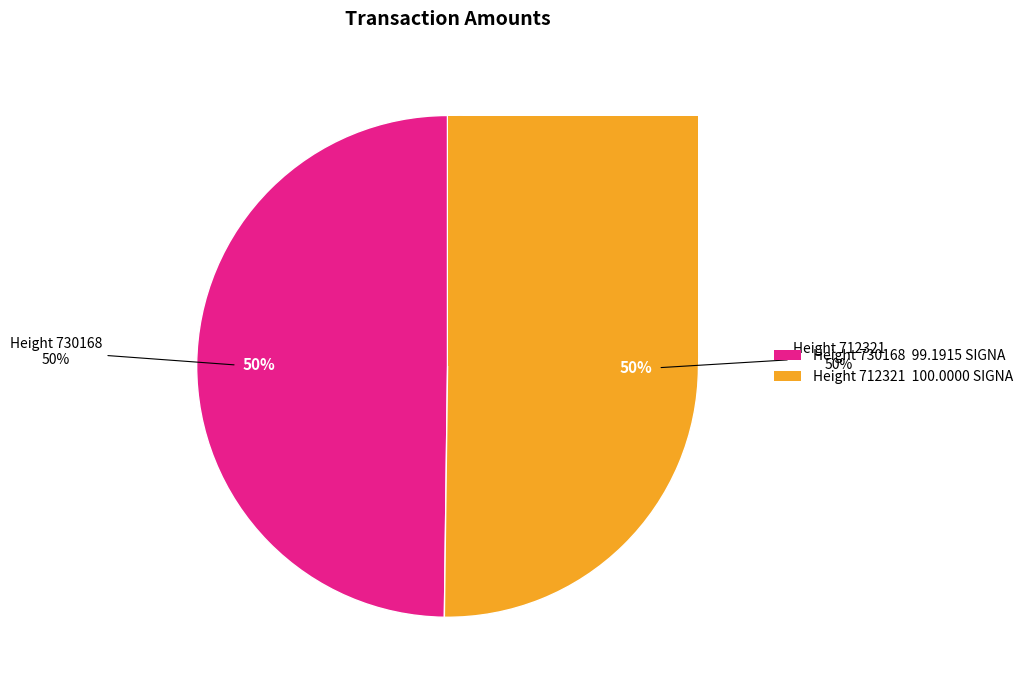

The 730168 slice represents 35% of the pie. True or false?

False